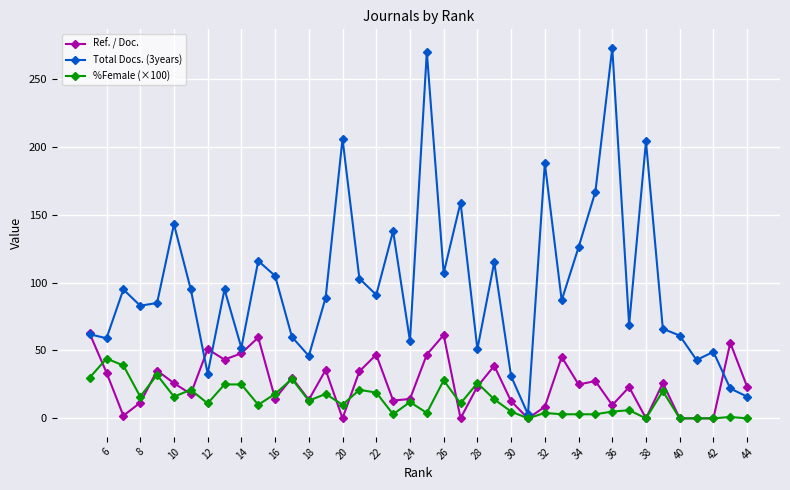

Is it true that Ref. / Doc. equals 23.3 at 44?

True